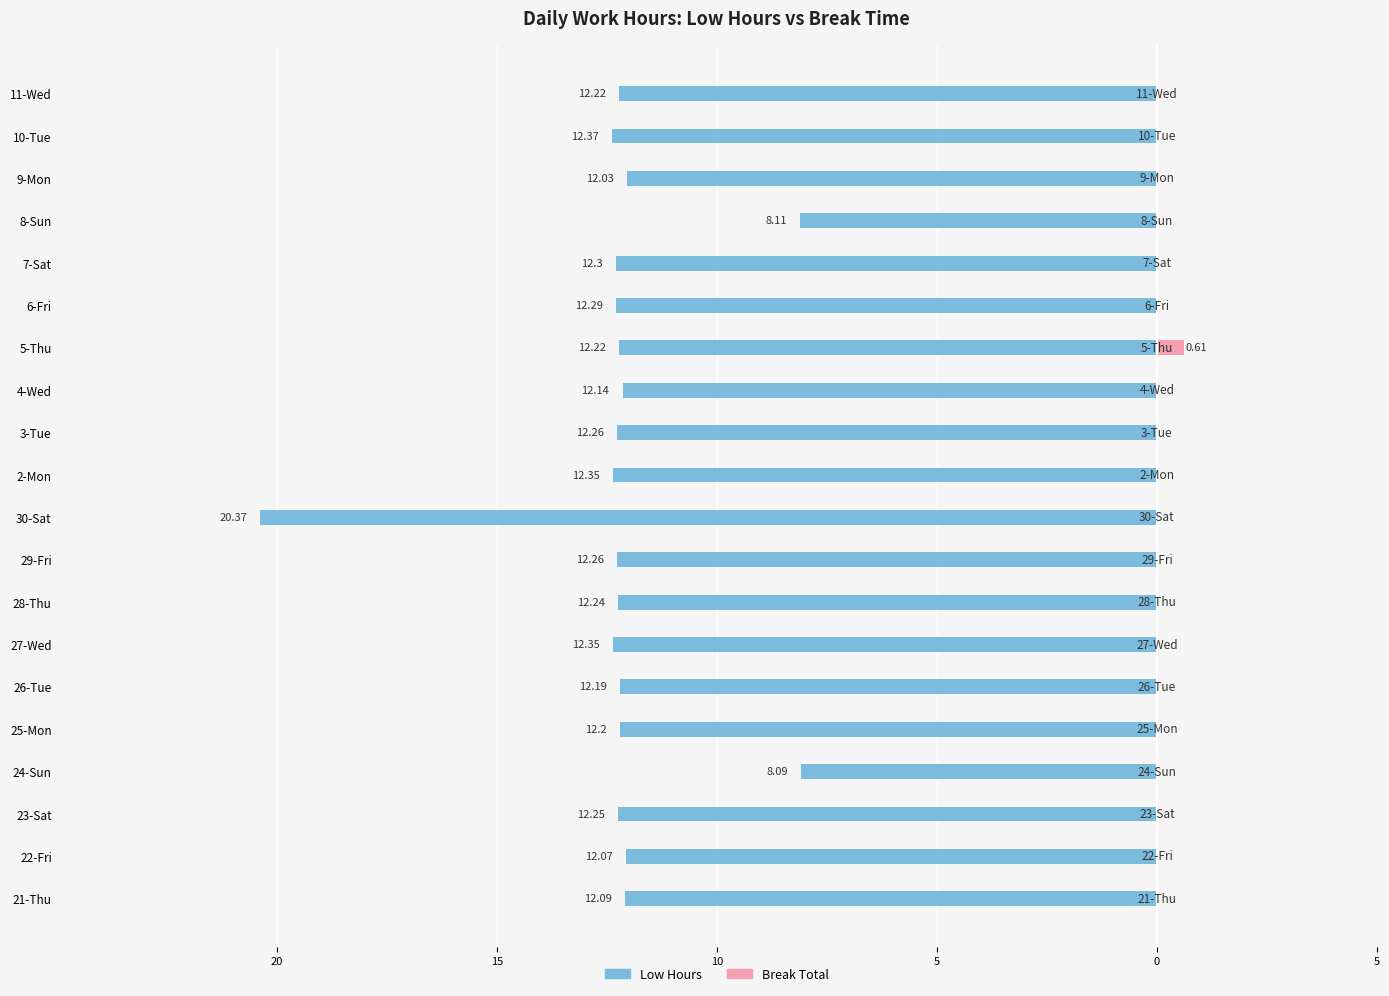

How many bars are there in total?

40